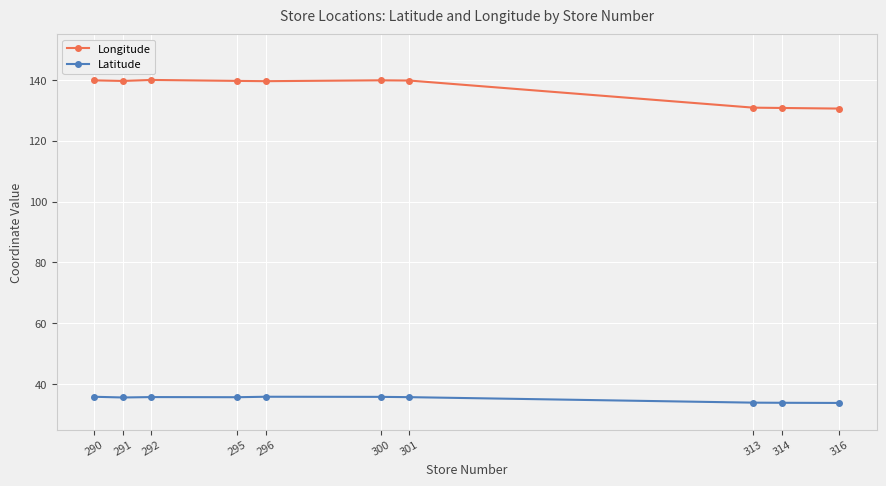

What is the value of the Longitude point at the 1st from the left?

139.8